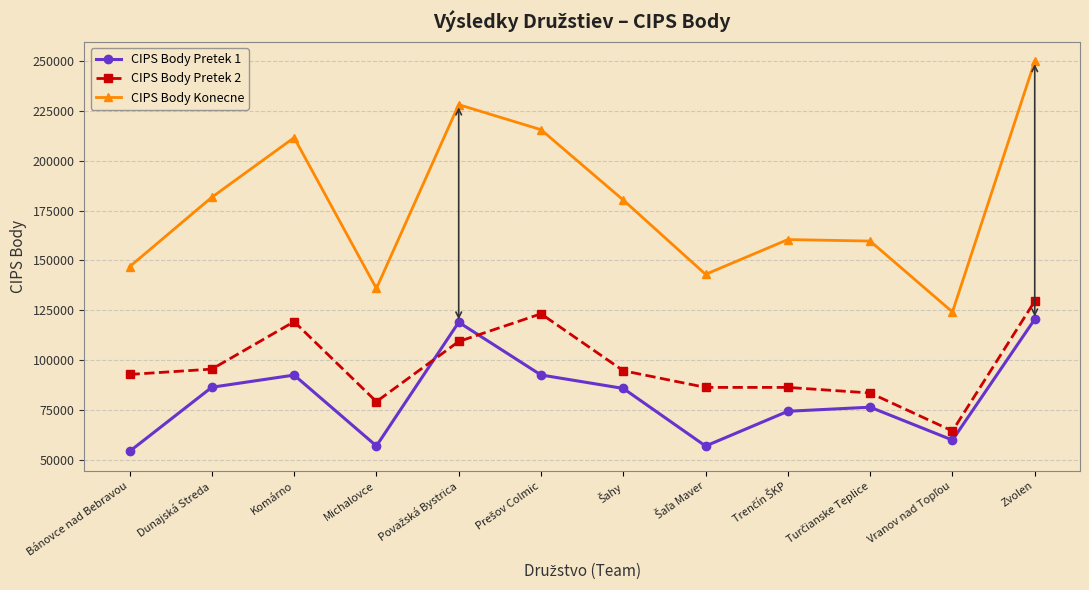

How many interior local valleys does the CIPS Body Pretek 1 series have?

3